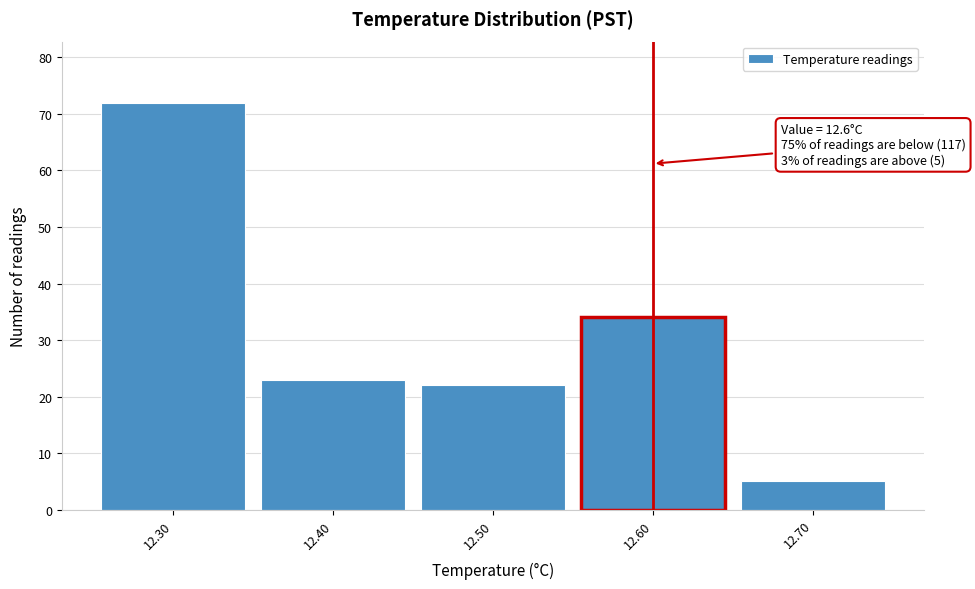

Which range on the x-axis has the tallest bar?

12.25 to 12.35